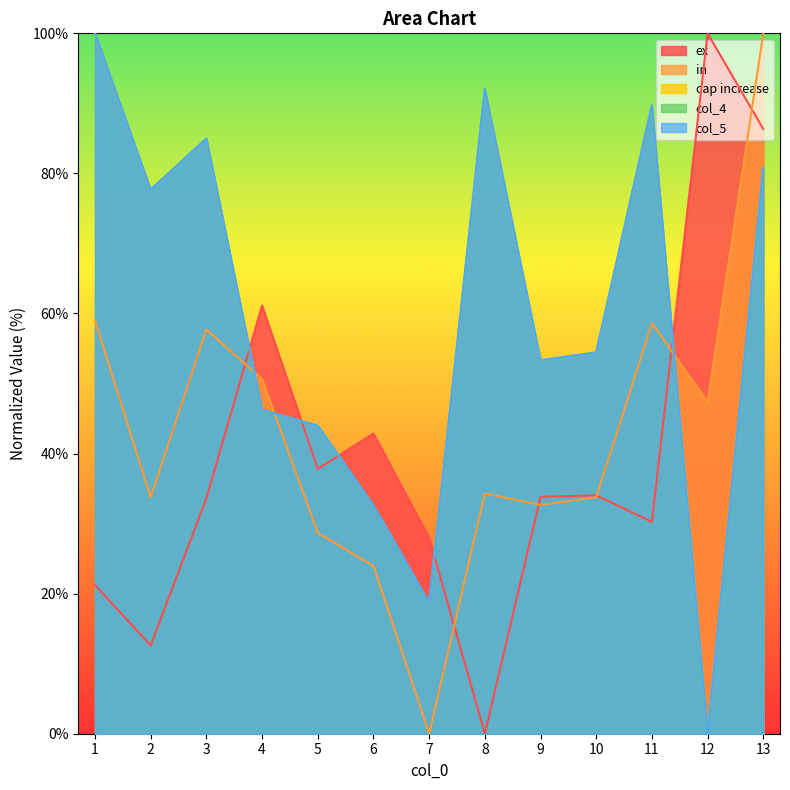

At which label does cap increase first exceed 54?

1